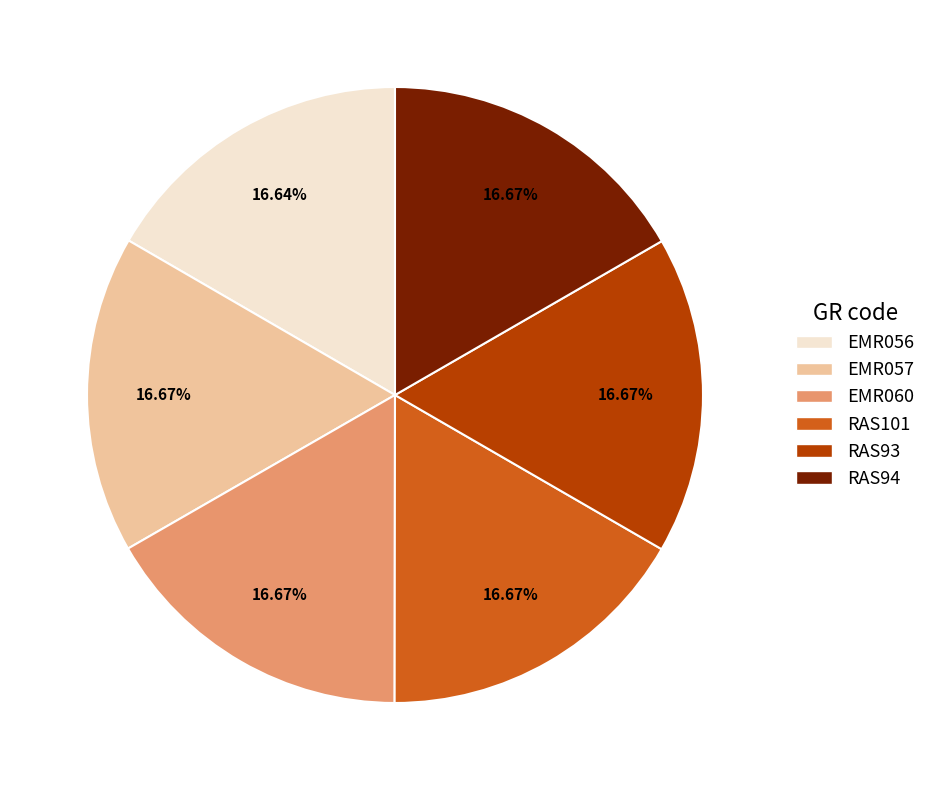

What is the ratio of the value at RAS93 to the value at EMR056?

1.0